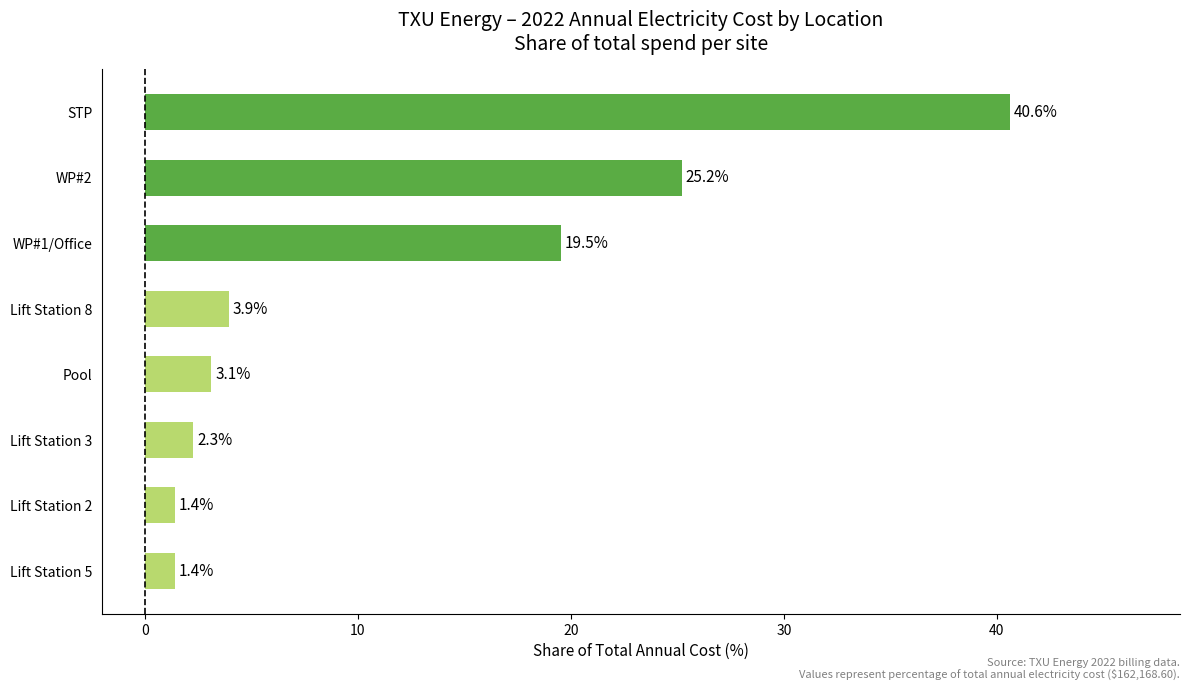

True or false: the data shows 1.4 at Lift Station 2.

True